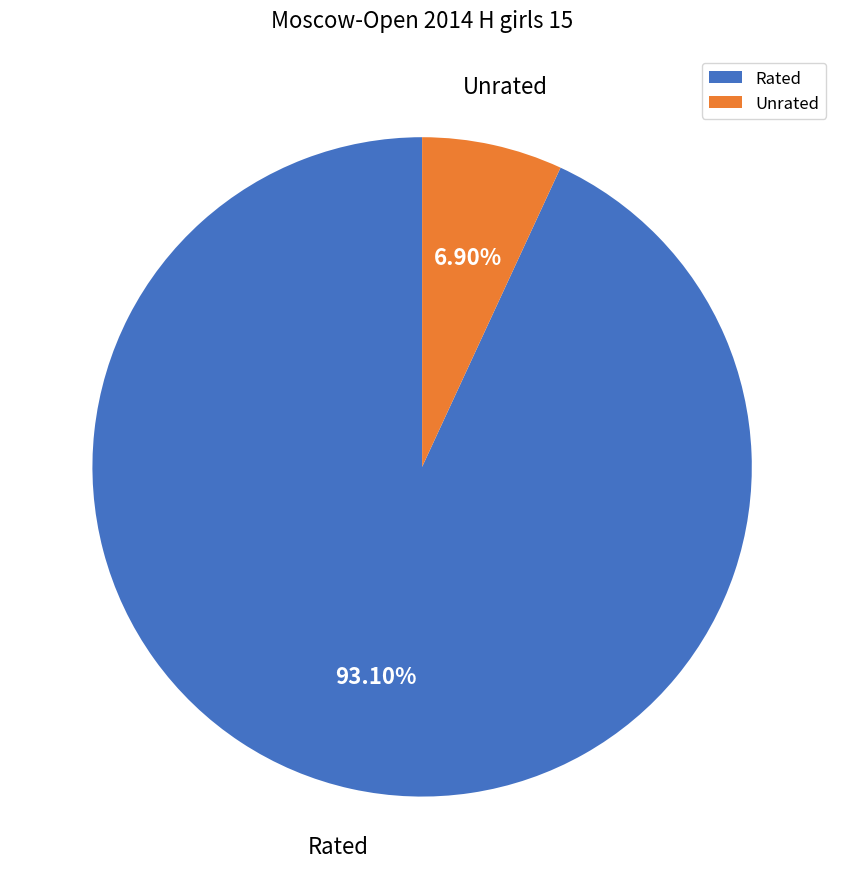

Between Unrated and Rated, which is larger?

Rated